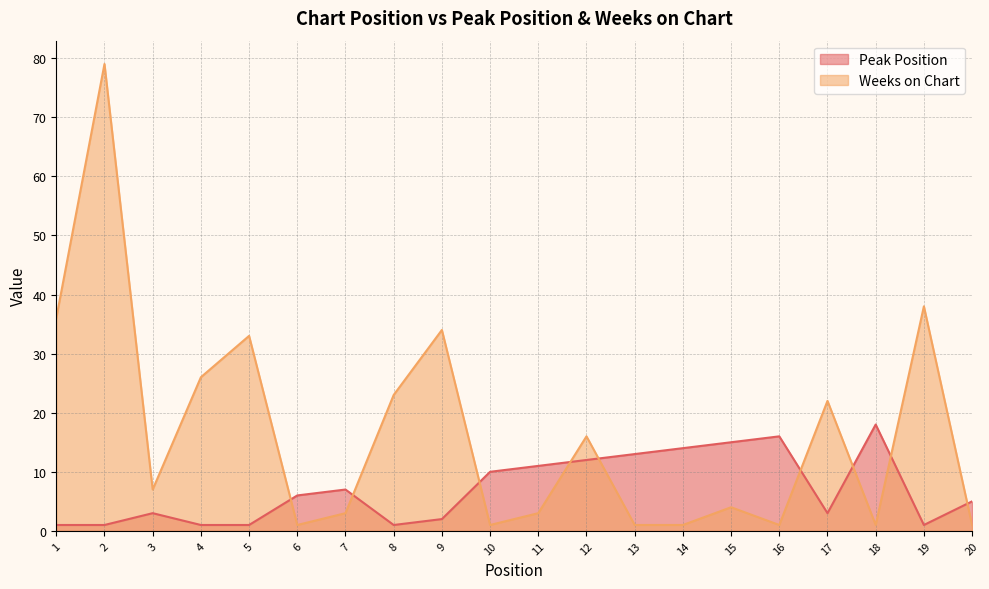

What is the sum of the Peak Position values at 1 and 5?

2